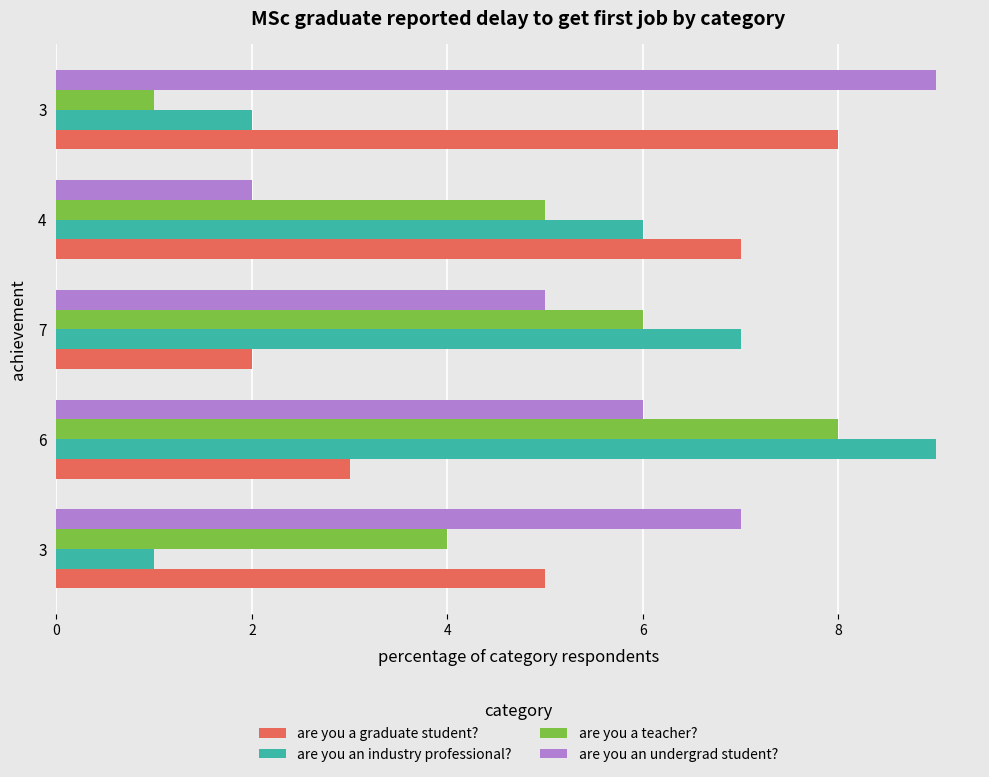

How many categories are shown in the chart?

5